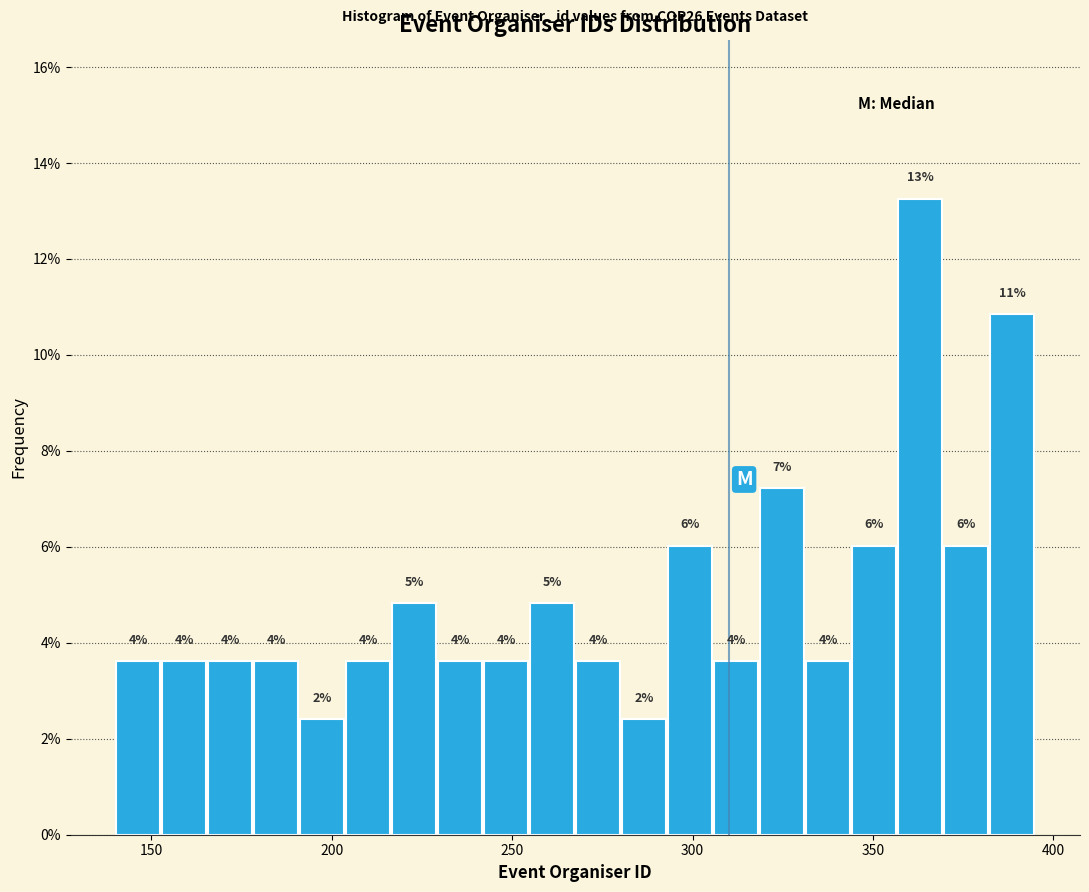

Read against the x-axis, roughly where is the centre of the tallest bar?

365